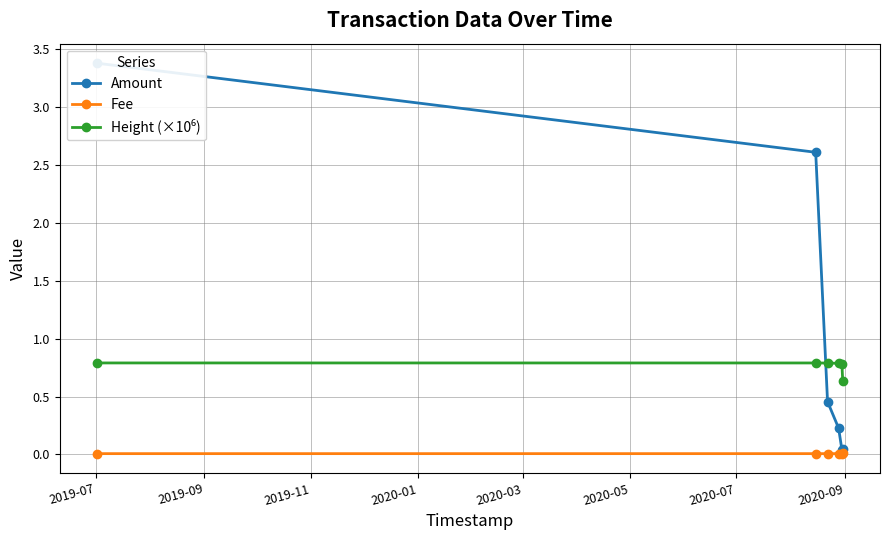

What position from the right is 2019-07?

6